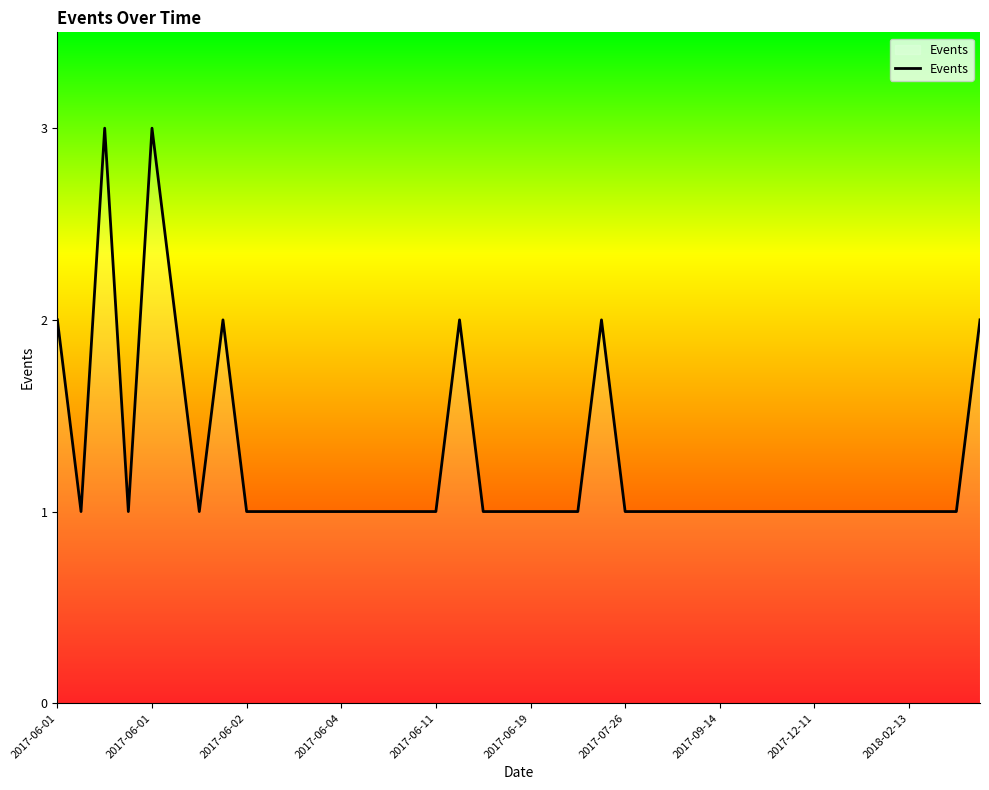

Count the values in the range 1 to 2.

38